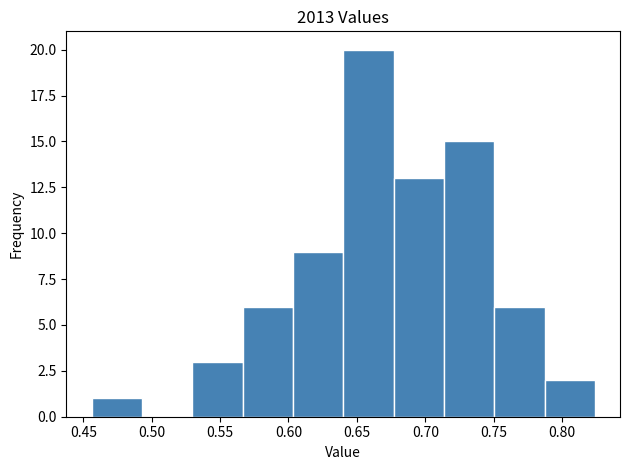

Reading left to right, transcribe this chart: for each bar, give the range it covers on the x-axis and its height. Neither the bar edges nor the heights are printed on the chart, so give them approximately, as read against the axes.

0.455 to 0.495: 1
0.495 to 0.530: 0
0.530 to 0.565: 3
0.565 to 0.605: 6
0.605 to 0.640: 9
0.640 to 0.675: 20
0.675 to 0.715: 13
0.715 to 0.750: 15
0.750 to 0.785: 6
0.785 to 0.825: 2